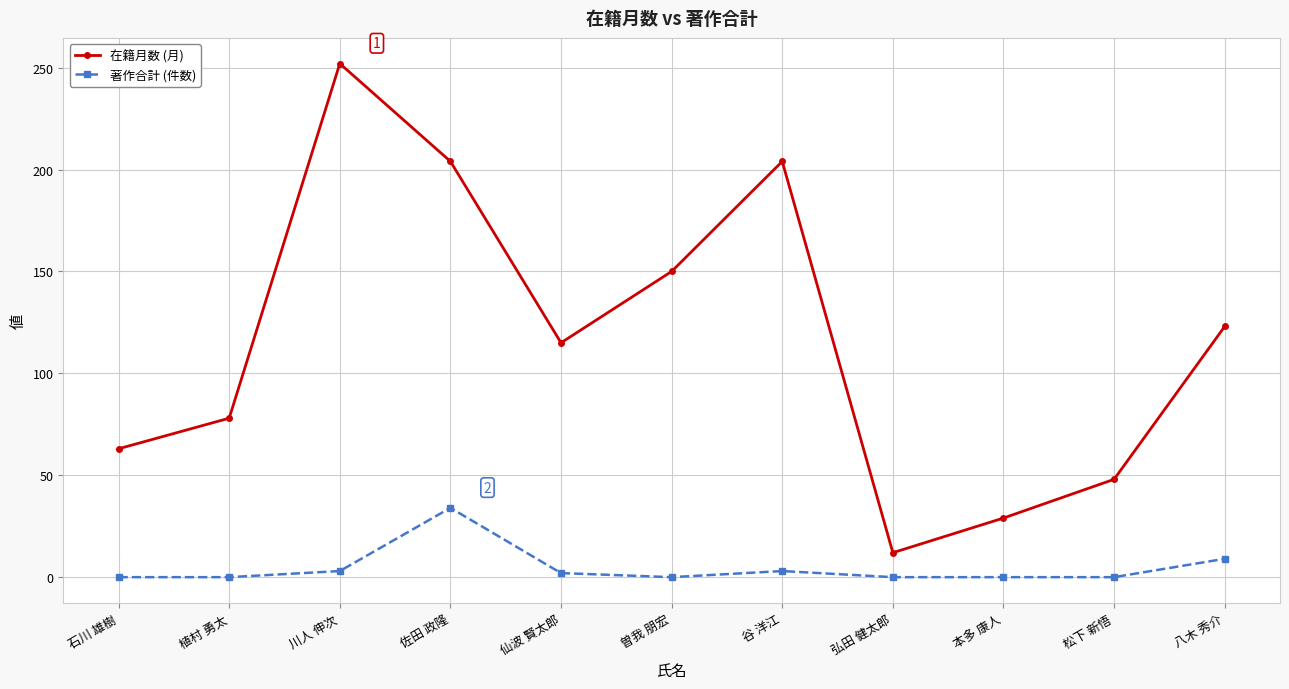

What is the total value across all series at 佐田 政隆?

238